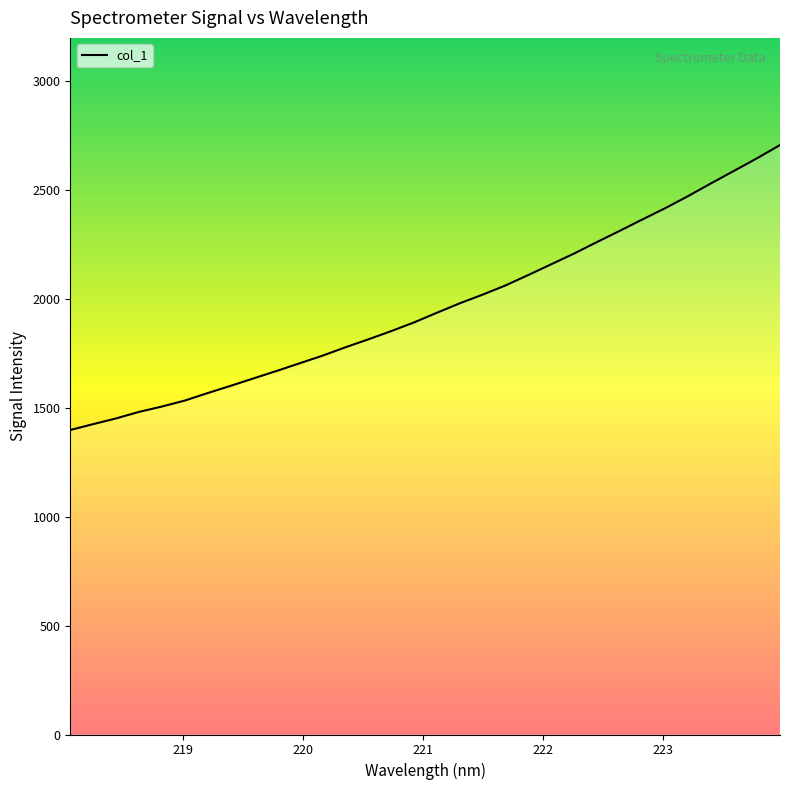

What is the difference between the second highest and minimum values?

1248.5